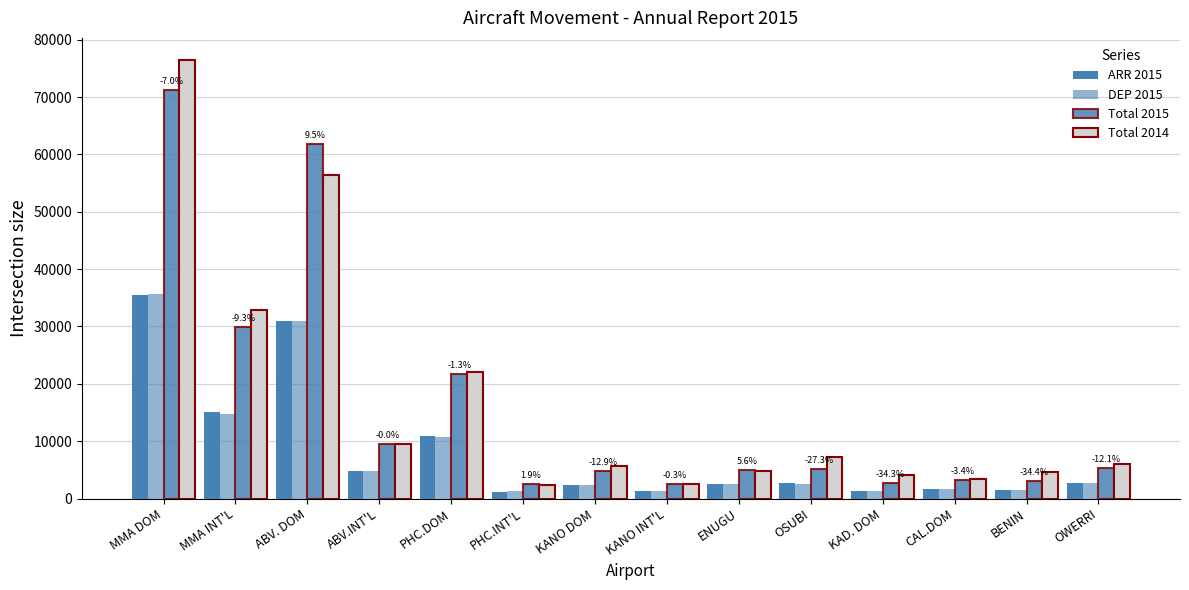

Which category has the highest value in the ARR 2015 series?

MMA DOM